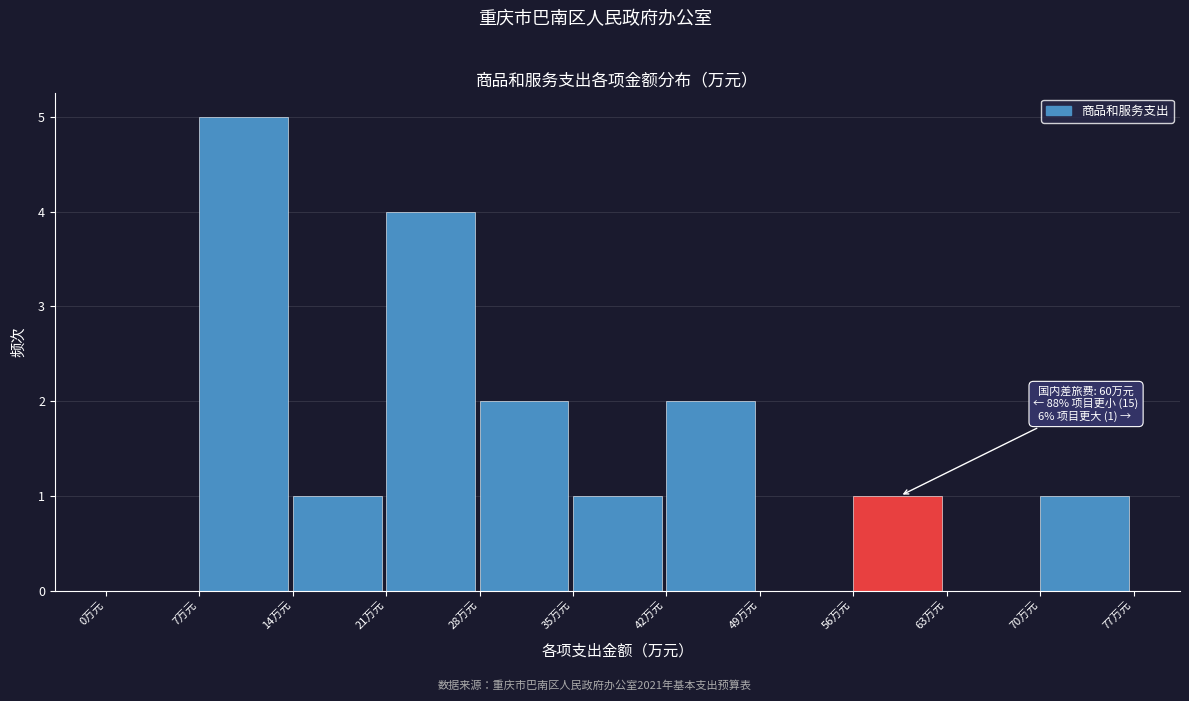

Over which range of the x-axis is the bar tallest?

7 to 14